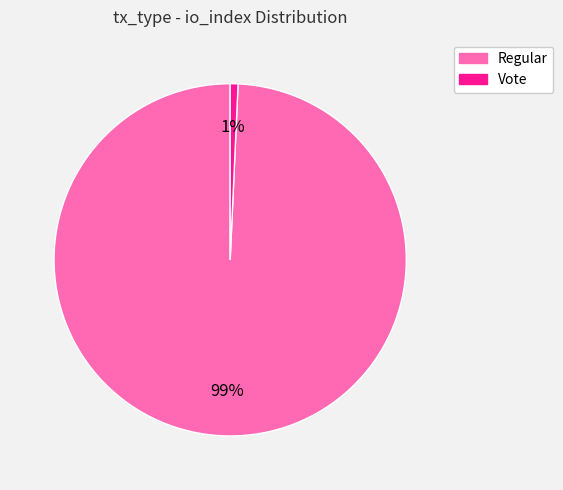

Does any single category account for the majority?

Yes